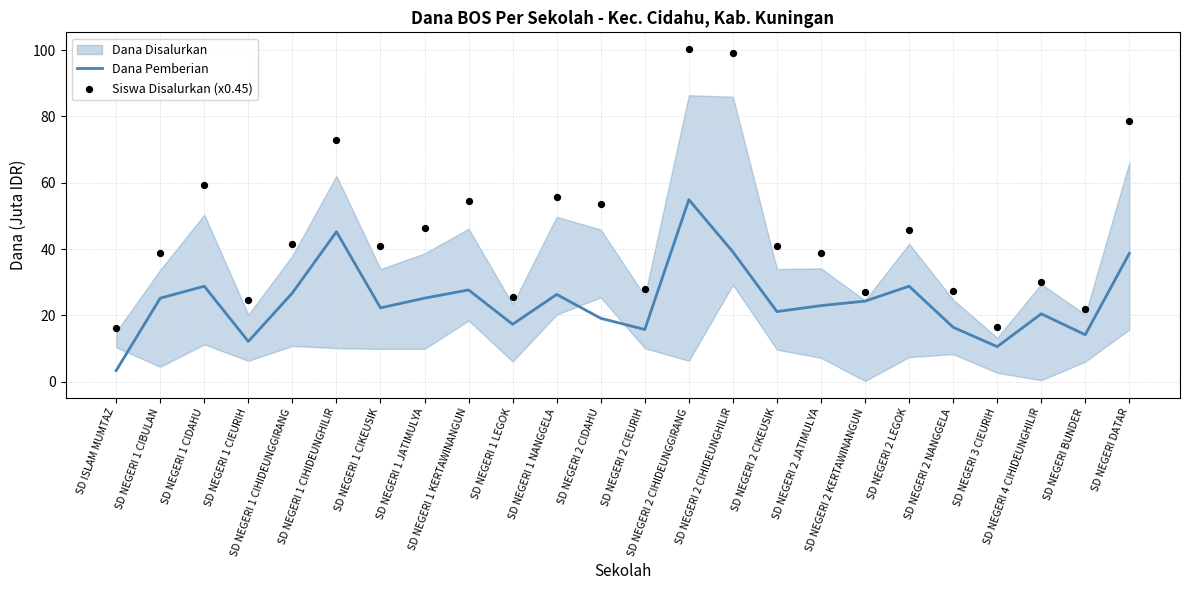

Which series has the widest spread of Y values?

Siswa Disalurkan (x0.45)